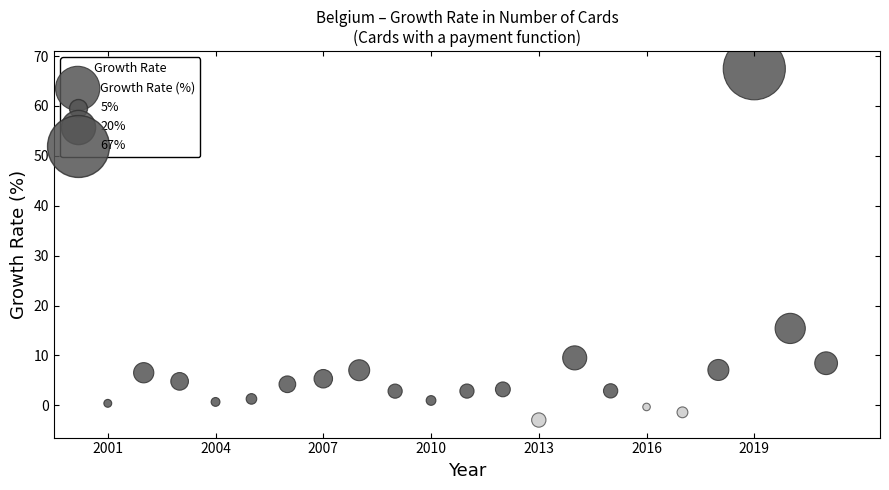

What is the range of X values (max minus min)?

20.0